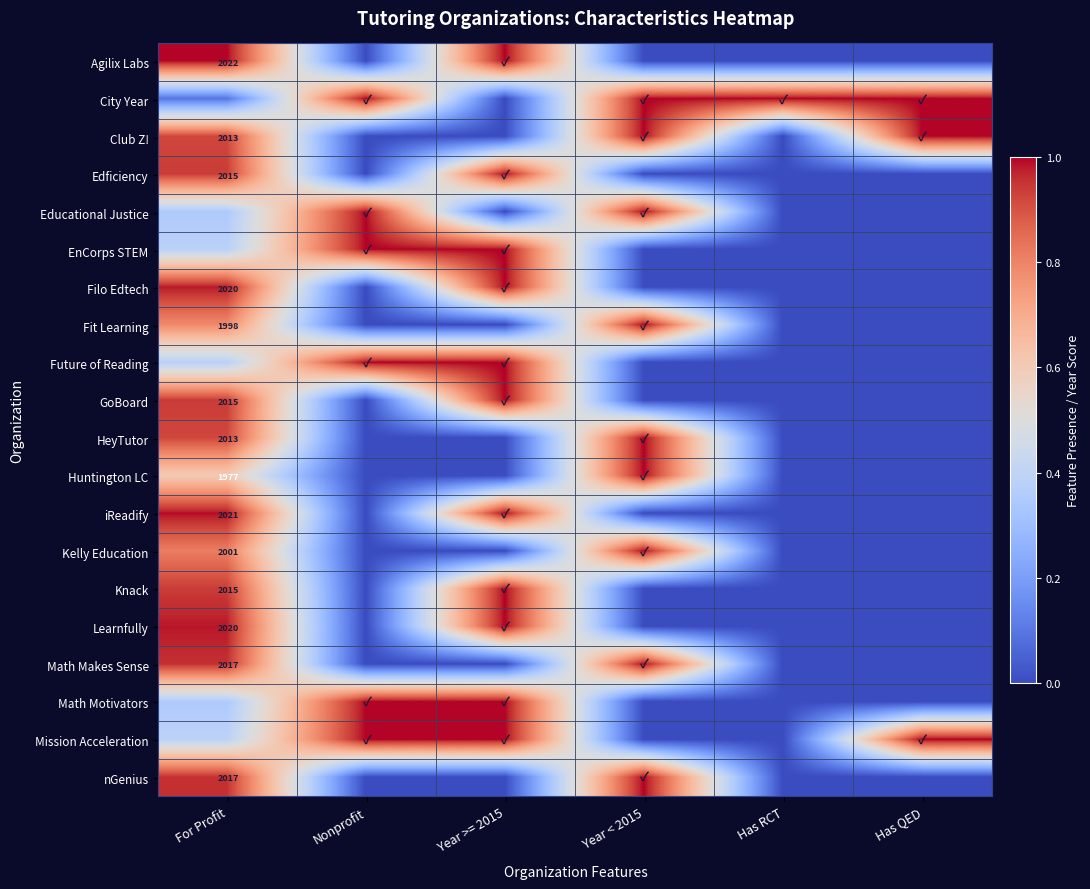

How many positive values does the Knack series have?

2